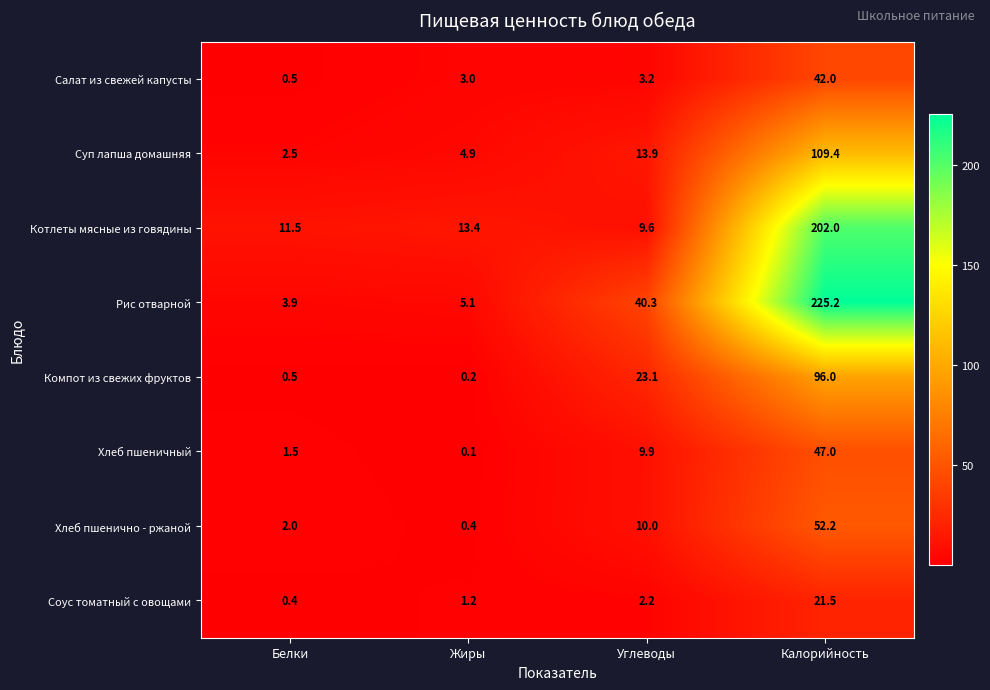

Count the number of data series in this chart.

8